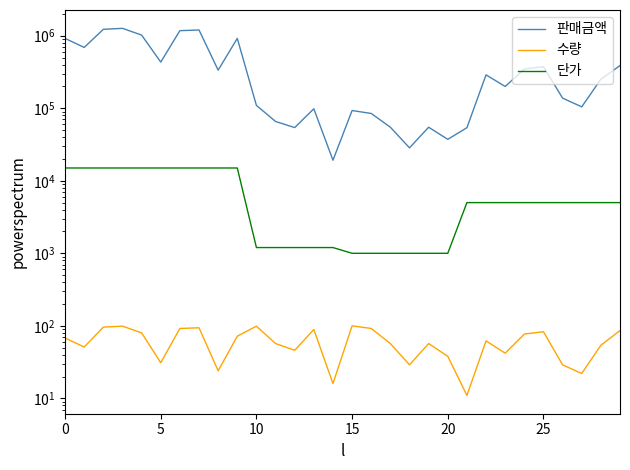

How many distinct data groups are displayed?

3